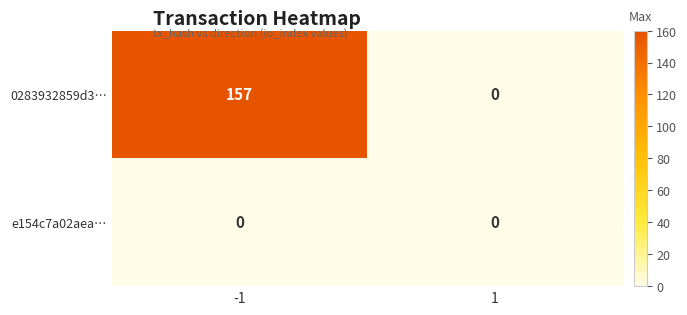

What is the maximum value shown in the chart?

157